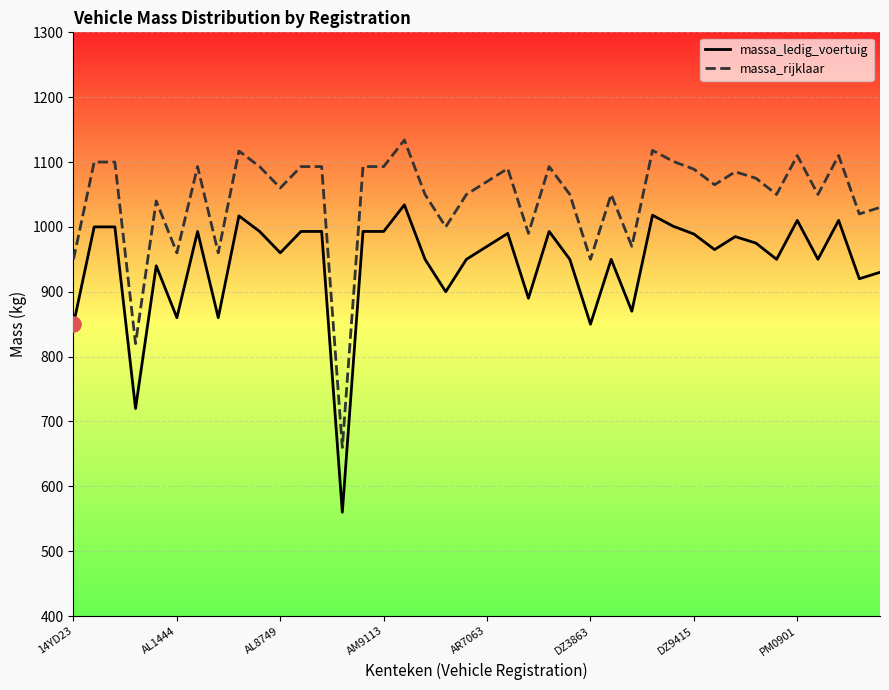

What is the total value across all series at PM0901?

2120